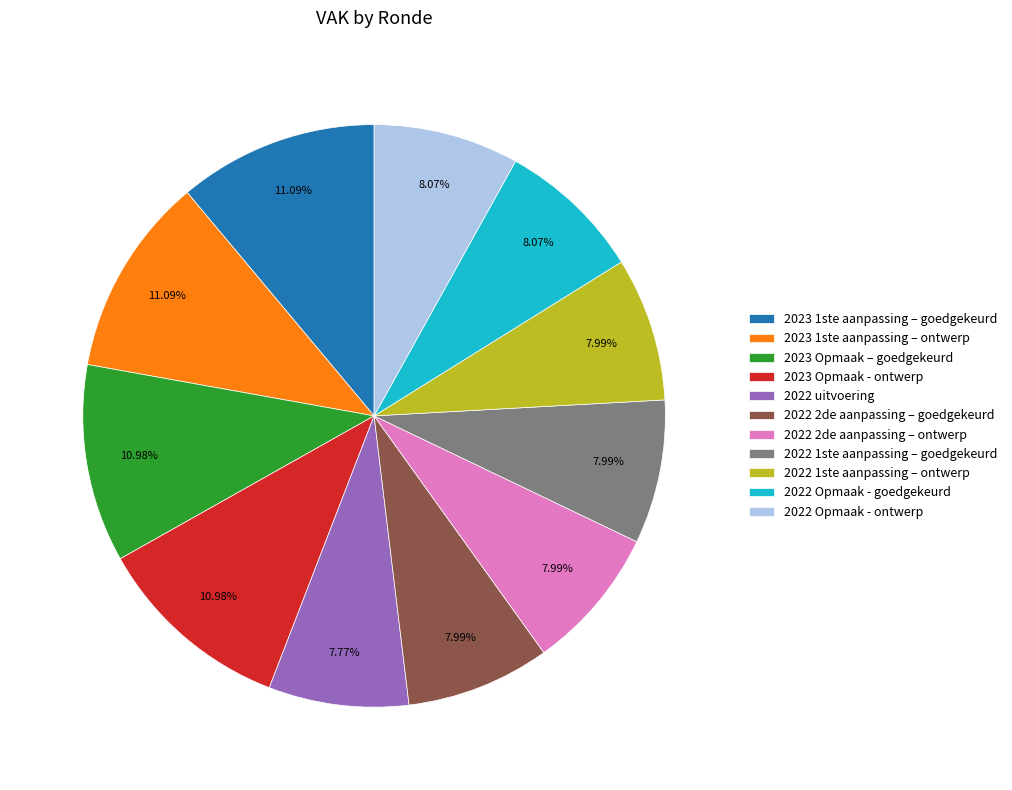

How many segments does this pie chart have?

11